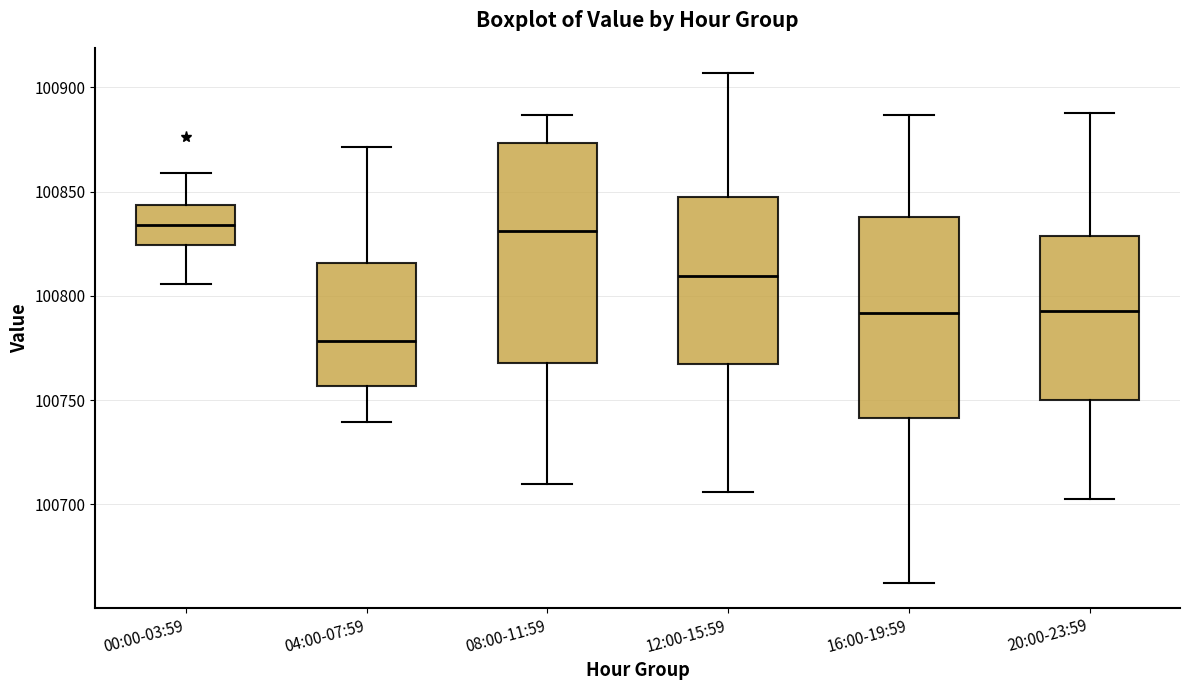

Reading left to right, transcribe this box plot: for each box, give where its median line is, the range the box spans, and where its two whiskers end, as read against the y-axis. The values are not printed on the chart, so give them approximately, as read against the axis.

00:00-03:59: median 100835, box 100825 to 100845, whiskers 100805 to 100860
04:00-07:59: median 100780, box 100755 to 100815, whiskers 100740 to 100870
08:00-11:59: median 100830, box 100770 to 100875, whiskers 100710 to 100885
12:00-15:59: median 100810, box 100770 to 100845, whiskers 100705 to 100905
16:00-19:59: median 100790, box 100740 to 100840, whiskers 100660 to 100885
20:00-23:59: median 100795, box 100750 to 100830, whiskers 100700 to 100890